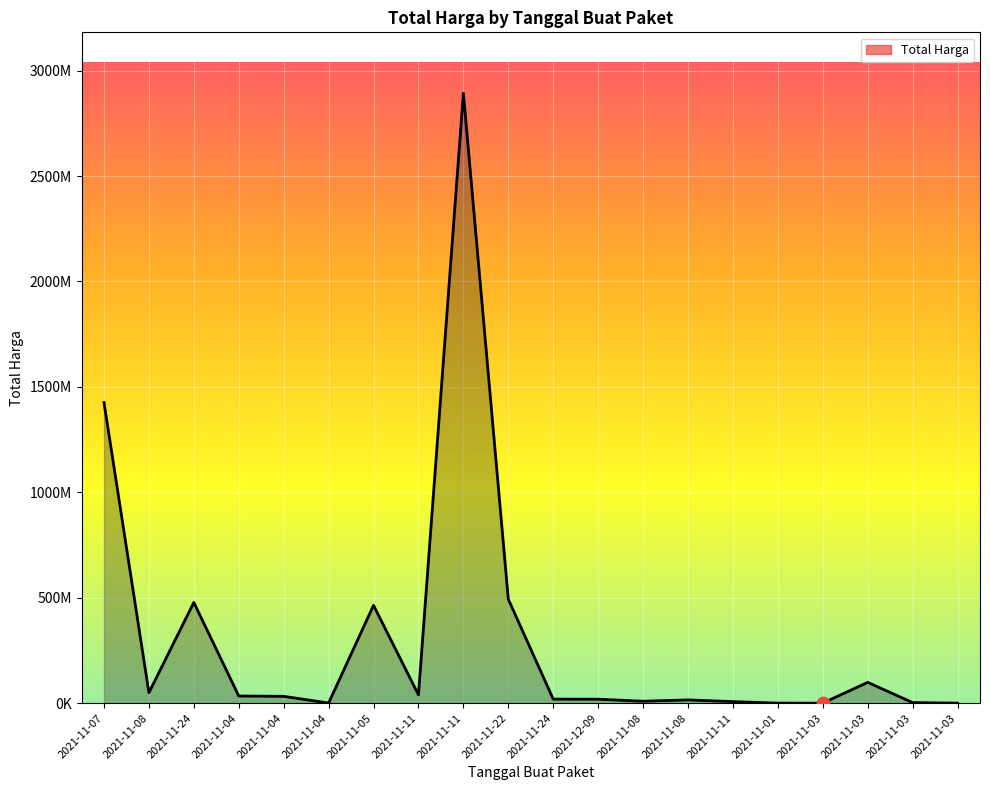

Between 2021-11-08 and 2021-11-11, which is larger?

2021-11-08